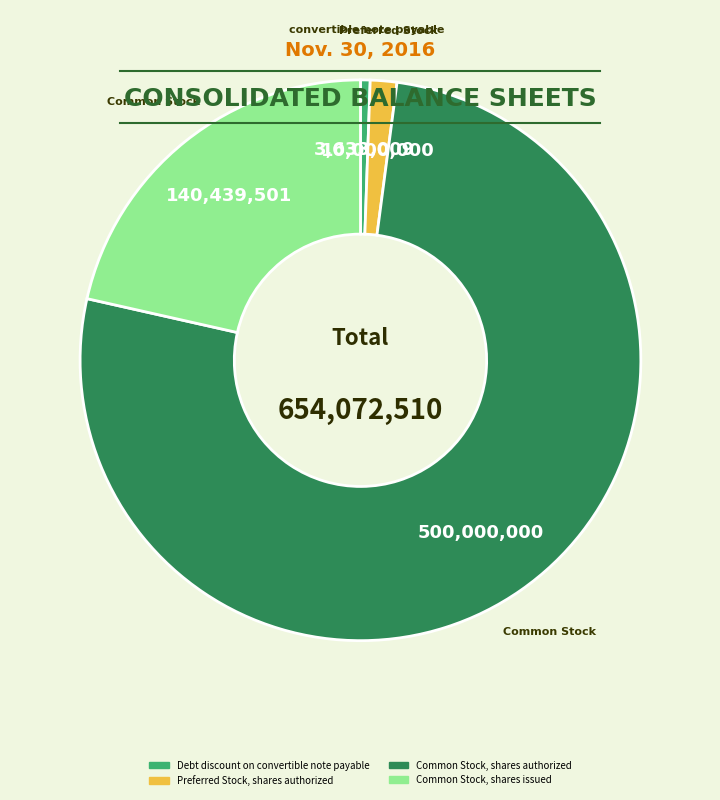

How many slices are in this pie chart?

4